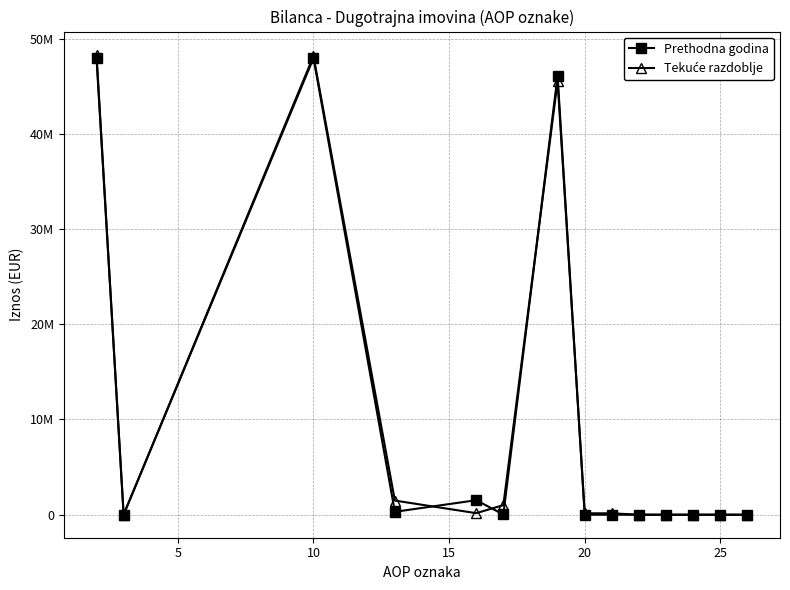

At how many categories does at least one series exceed 46434680?

2